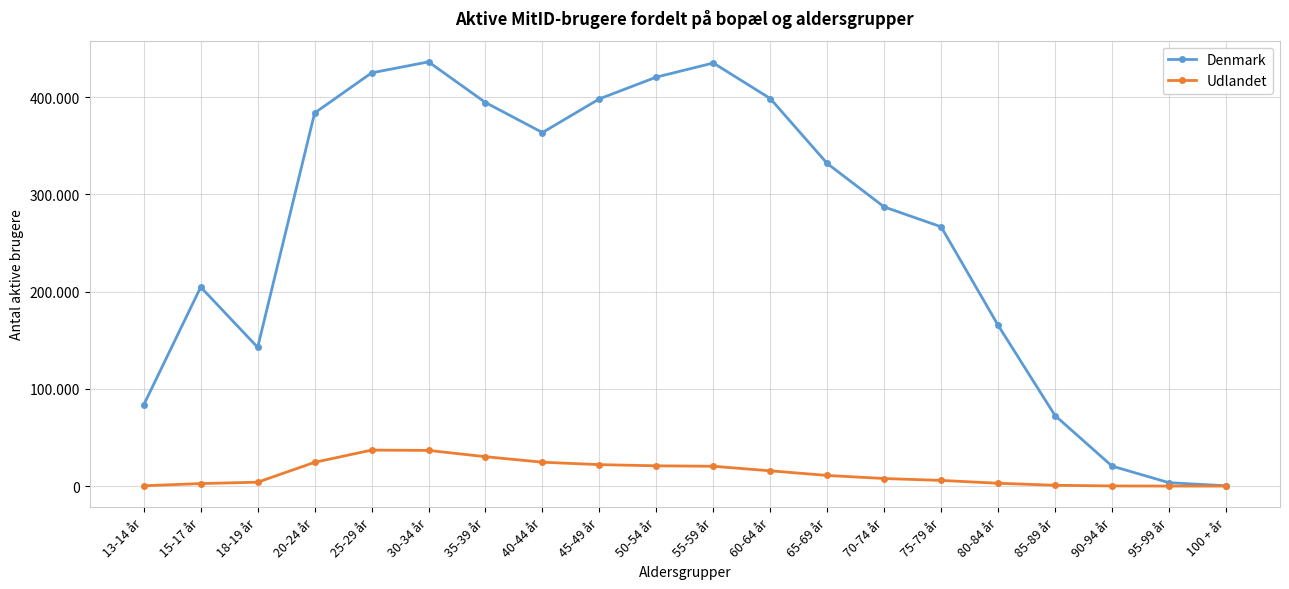

What are all the series names shown in the legend?

Denmark, Udlandet